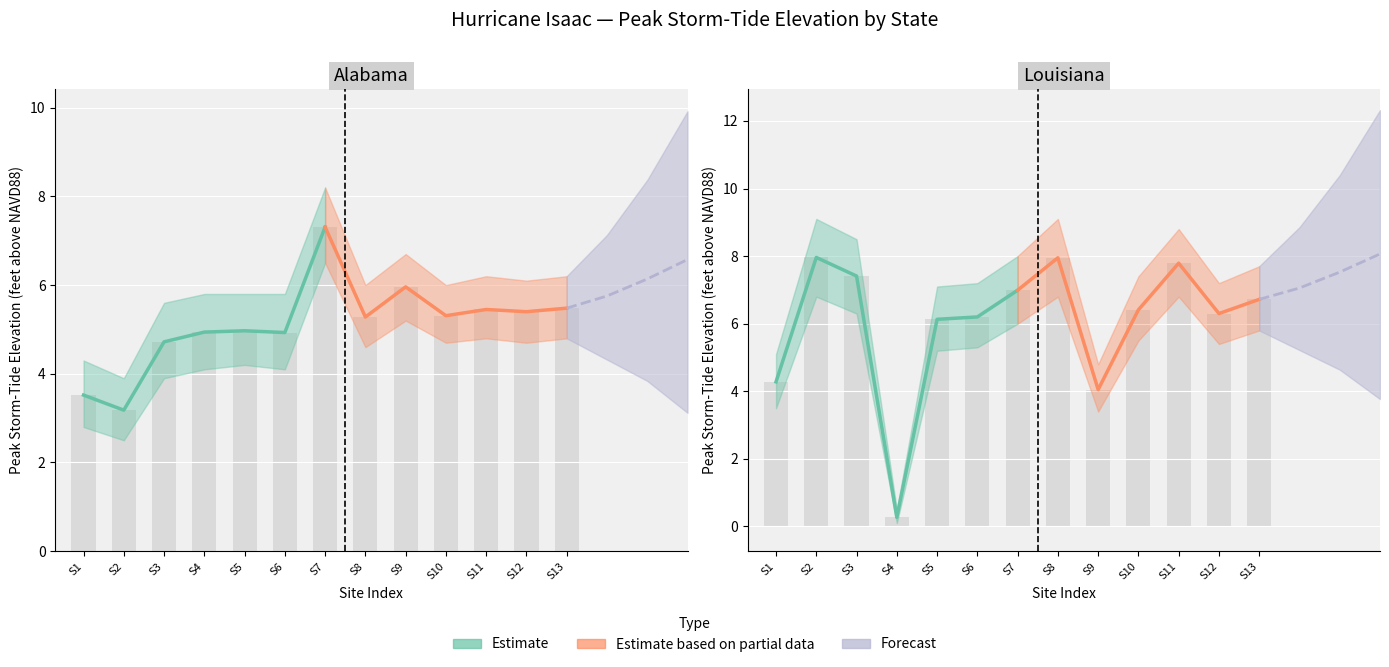

Does the chart contain stacked bars?

No